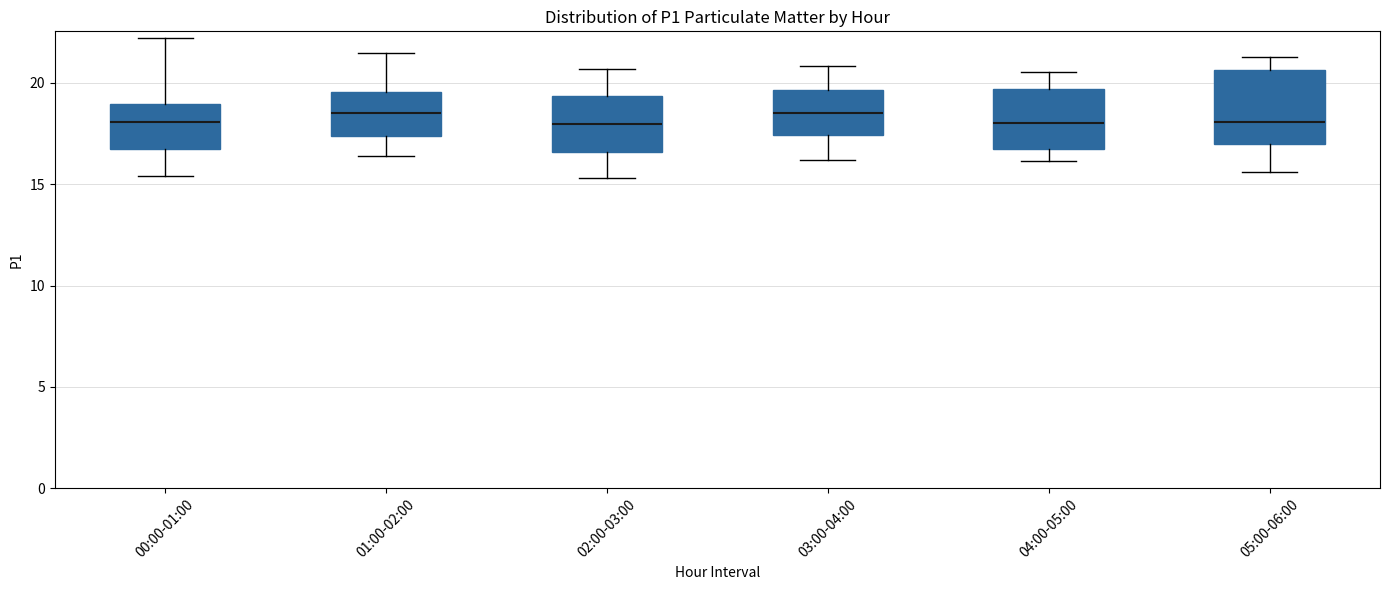

Reading left to right, transcribe this box plot: for each box, give where its median line is, the range the box spans, and where its two whiskers end, as read against the y-axis. The values are not printed on the chart, so give them approximately, as read against the axis.

00:00-01:00: median 18.0, box 16.5 to 19.0, whiskers 15.5 to 22.0
01:00-02:00: median 18.5, box 17.5 to 19.5, whiskers 16.5 to 21.5
02:00-03:00: median 18.0, box 16.5 to 19.5, whiskers 15.5 to 20.5
03:00-04:00: median 18.5, box 17.5 to 19.5, whiskers 16.0 to 21.0
04:00-05:00: median 18.0, box 16.5 to 19.5, whiskers 16.0 to 20.5
05:00-06:00: median 18.0, box 17.0 to 20.5, whiskers 15.5 to 21.5